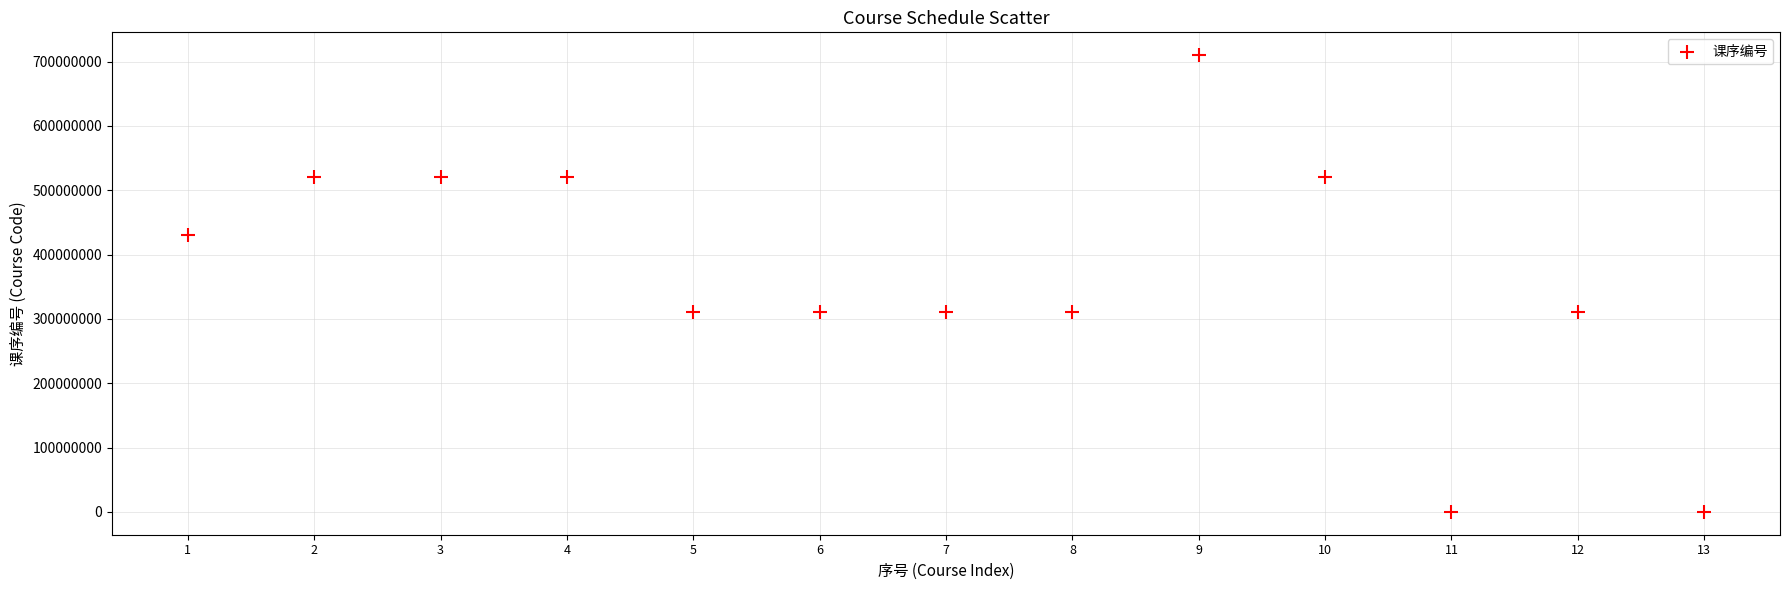

What is the range of X values (max minus min)?

12